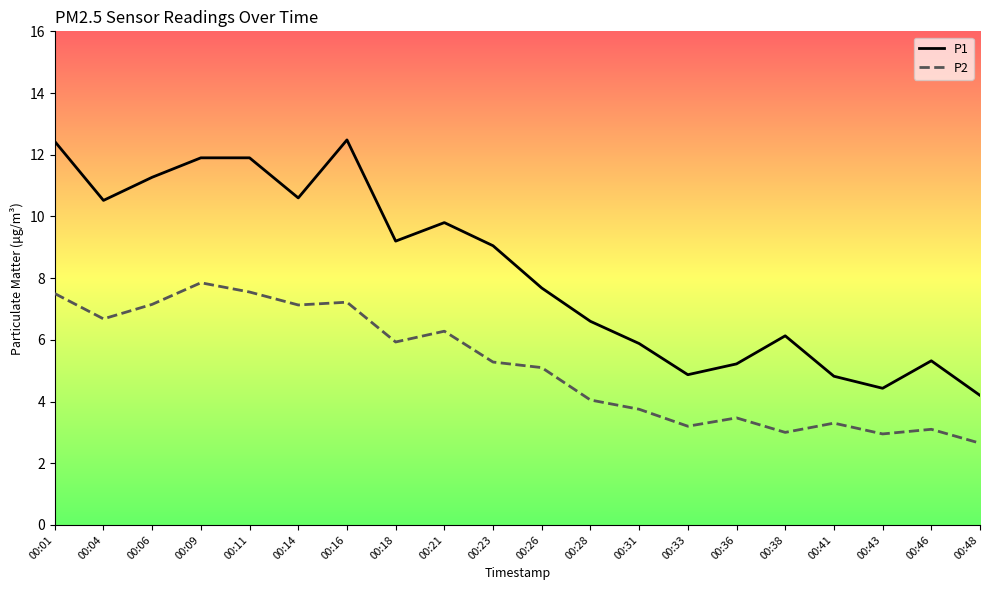

Which series has the widest spread of values?

P1